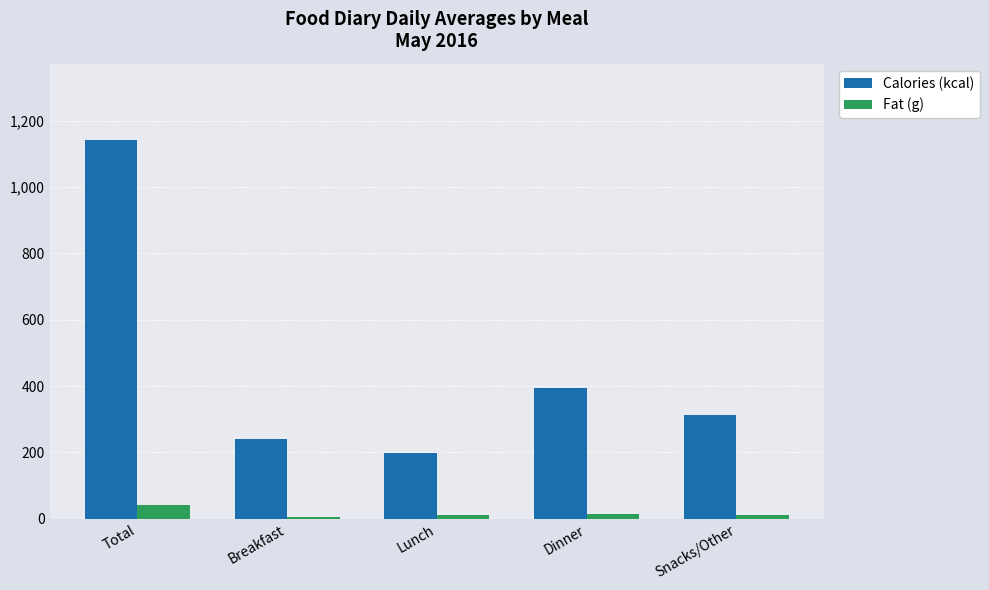

At how many categories does at least one series exceed 37?

5